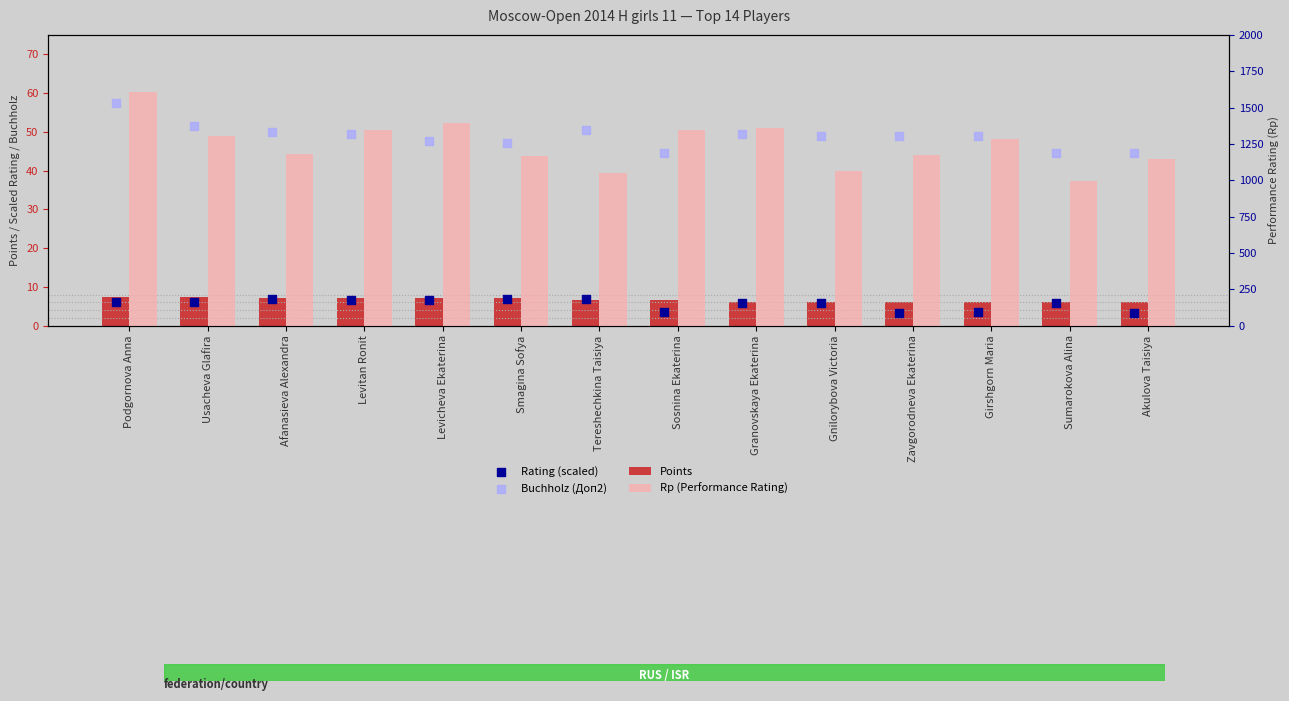

Which series has the largest total across all categories?

Rp (Performance Rating)